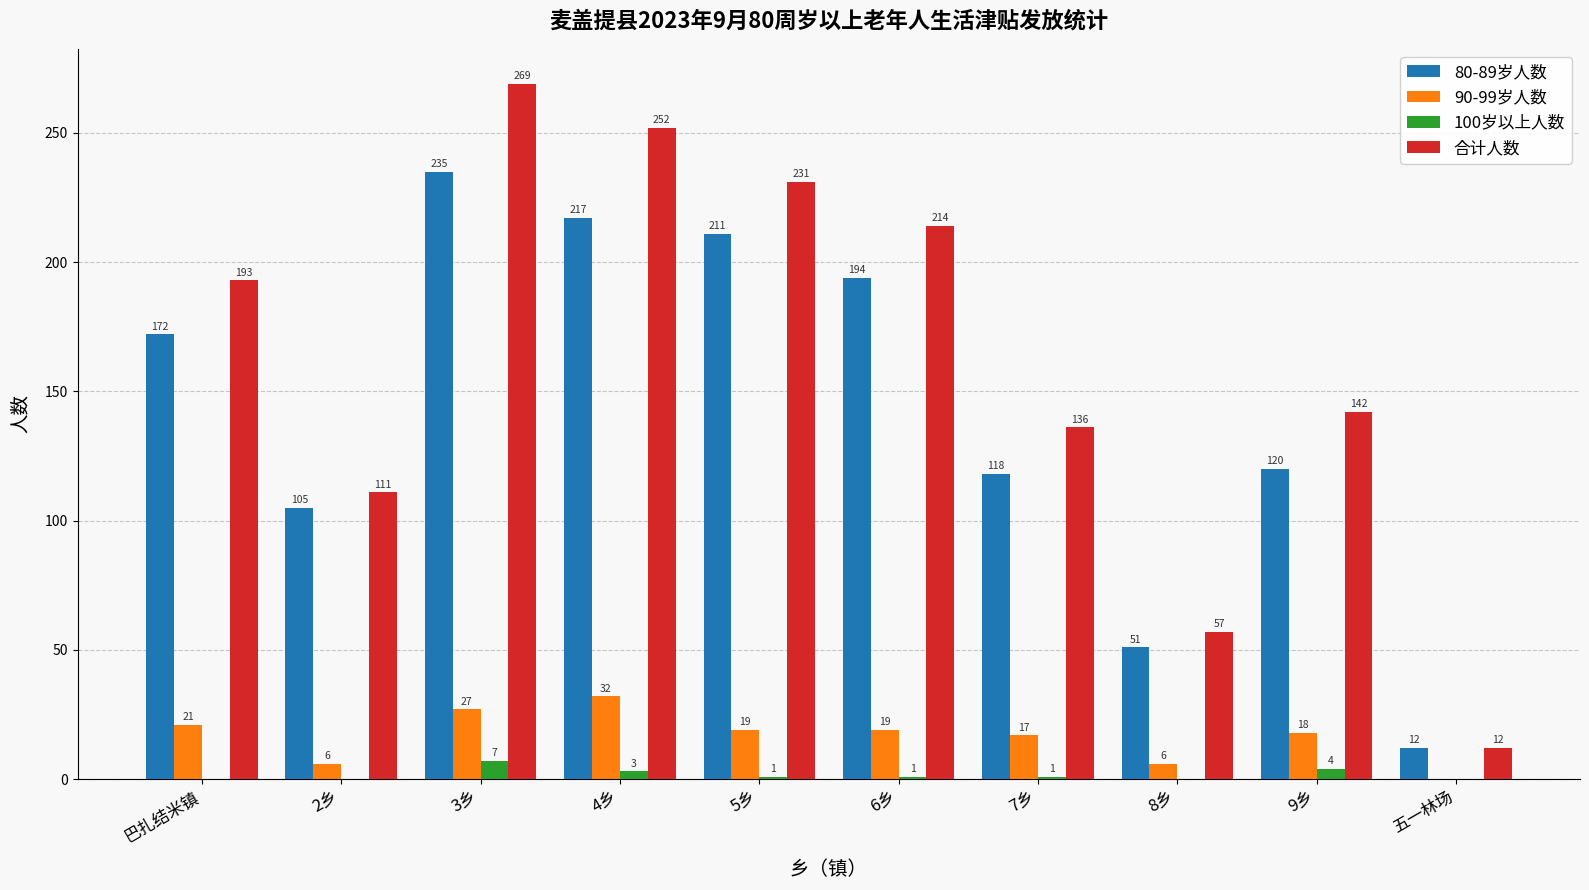

At which category does the chart reach its peak across all series?

3乡